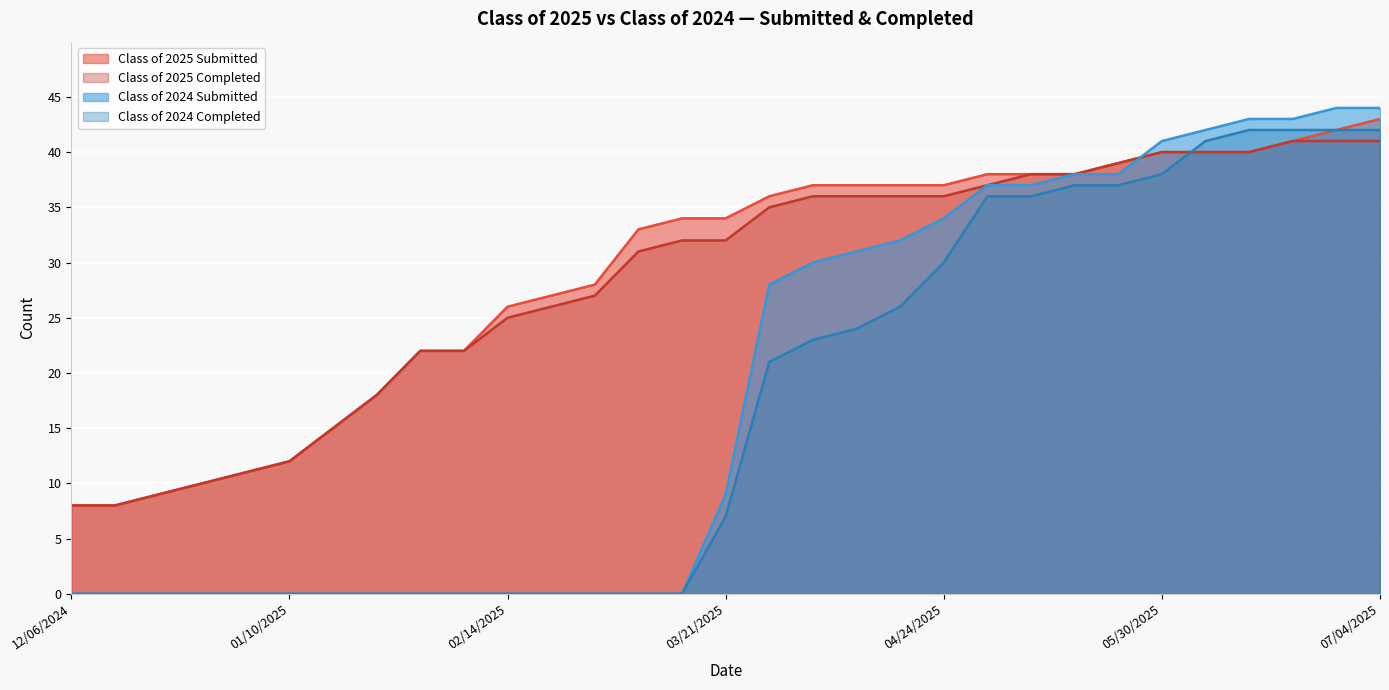

What is the sum of all Class of 2025 Submitted values?

900